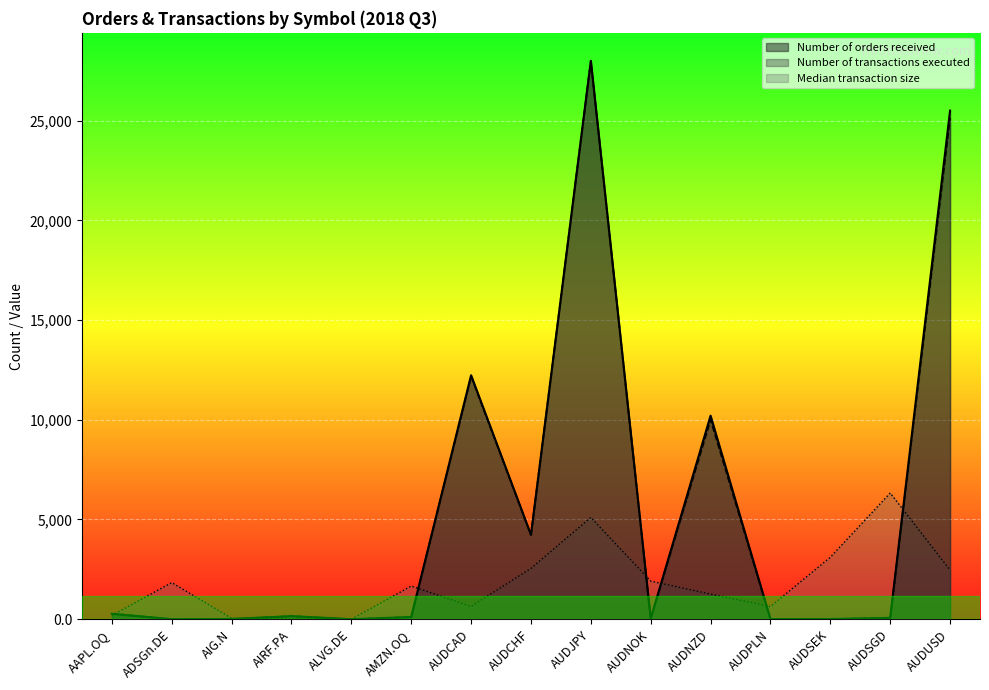

How many times do Median transaction size and Number of orders received cross each other?

7